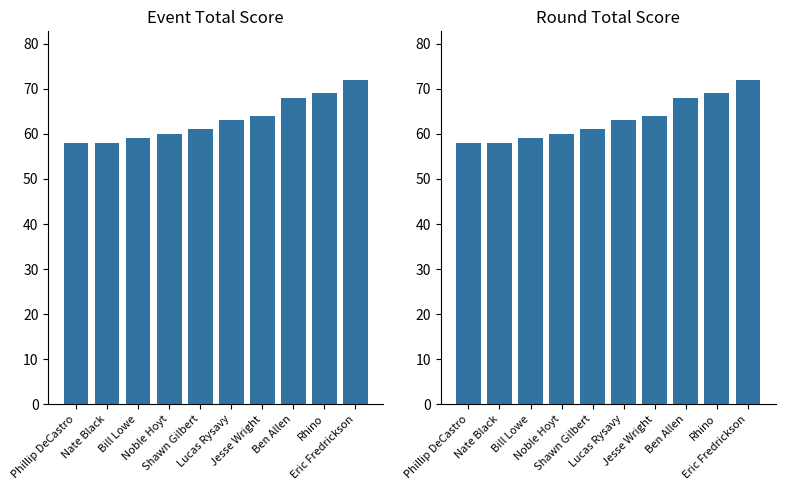

Which series has the largest range (max minus min)?

event_total_score